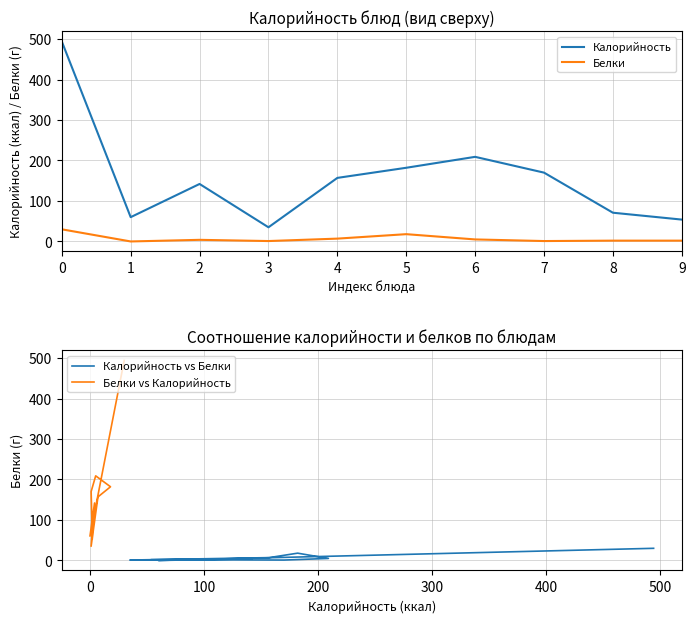

Reading left to right, extract all data points from this chart.

Калорийность: 494	60	142	35	157	182	209	170	71	54
Белки: 30	0	4	1	7	18	5	1	2	2
Калорийность vs Белки: 30	0	4	1	7	18	5	1	2	2
Белки vs Калорийность: 494	60	142	35	157	182	209	170	71	54